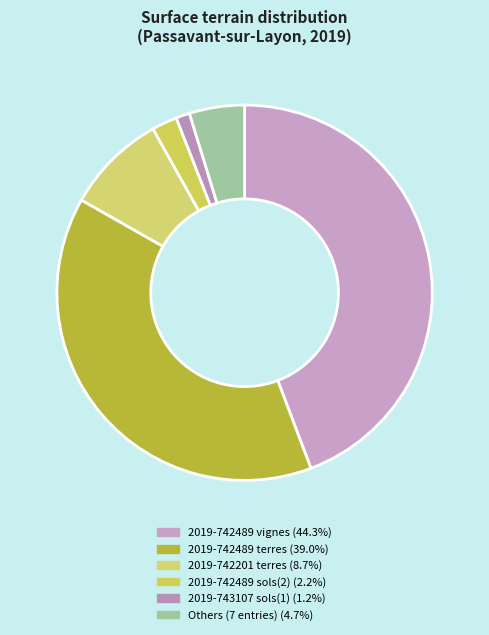

How many slices are in this pie chart?

6